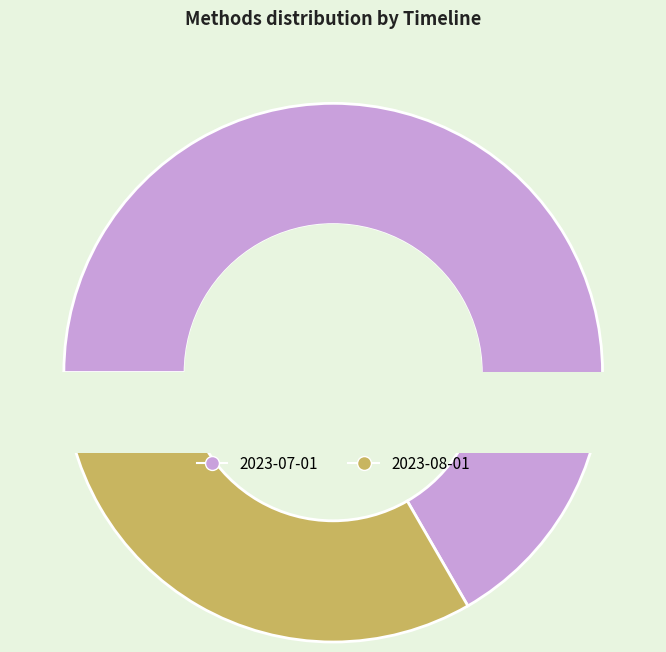

How much of the chart is everything except 2023-08-01?

66.7%